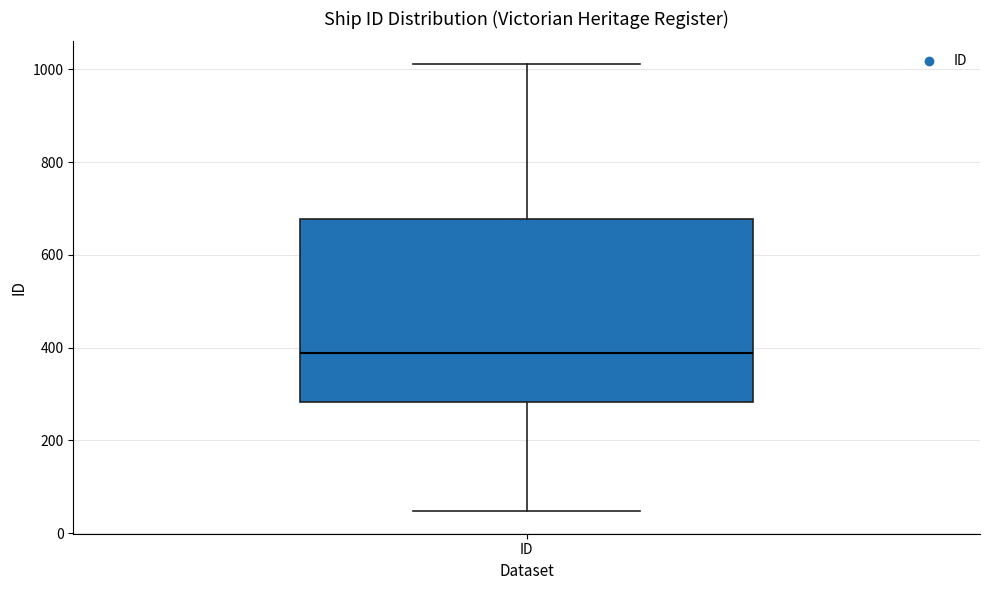

Read this box plot against the y-axis: the position of the median line, the range covered by the box, and the ends of both whiskers. The values are not printed on the chart, so give them approximately, as read against the axis.

median 380, box 280 to 680, whiskers 40 to 1020